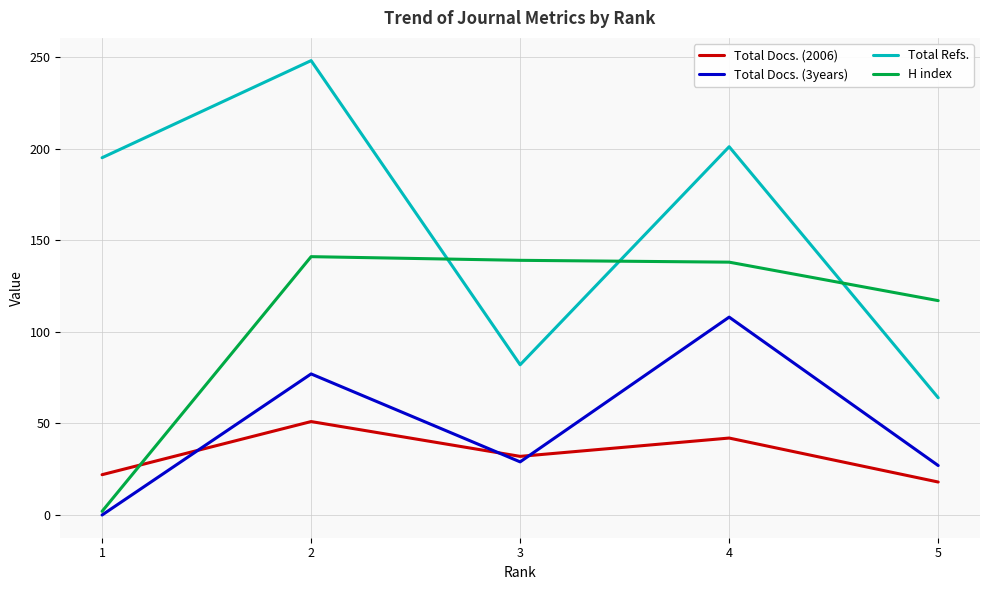

How many values in the Total Refs. series are below 195?

2